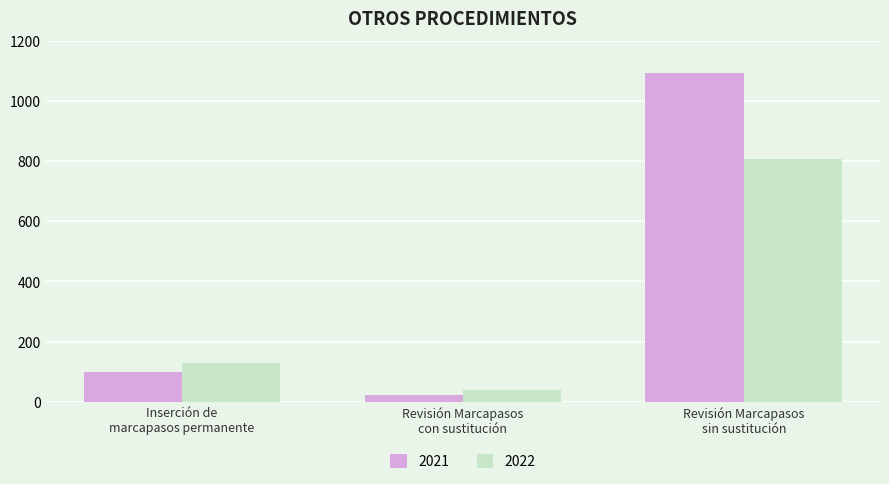

What is the sum of the 2022 values at Revisión Marcapasos
sin sustitución and Inserción de
marcapasos permanente?

933